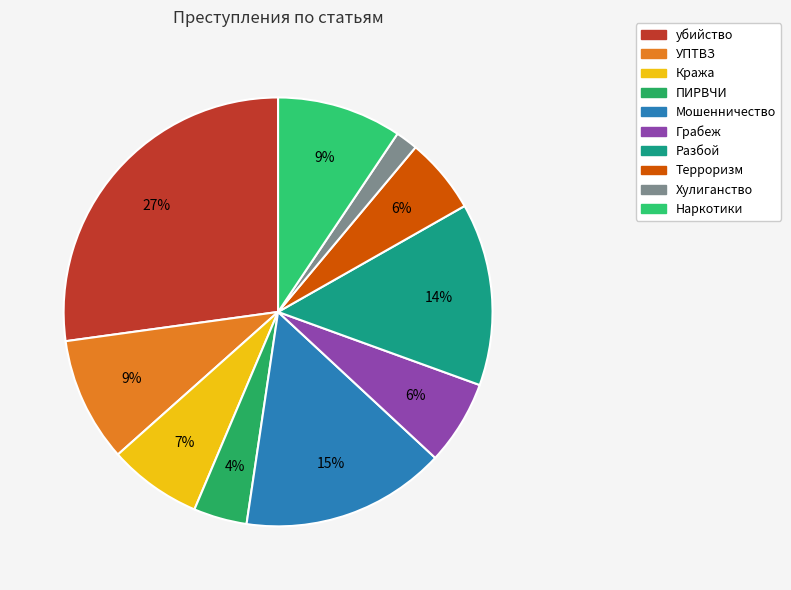

To the nearest percent, what percentage of the pie is Разбой?

14%